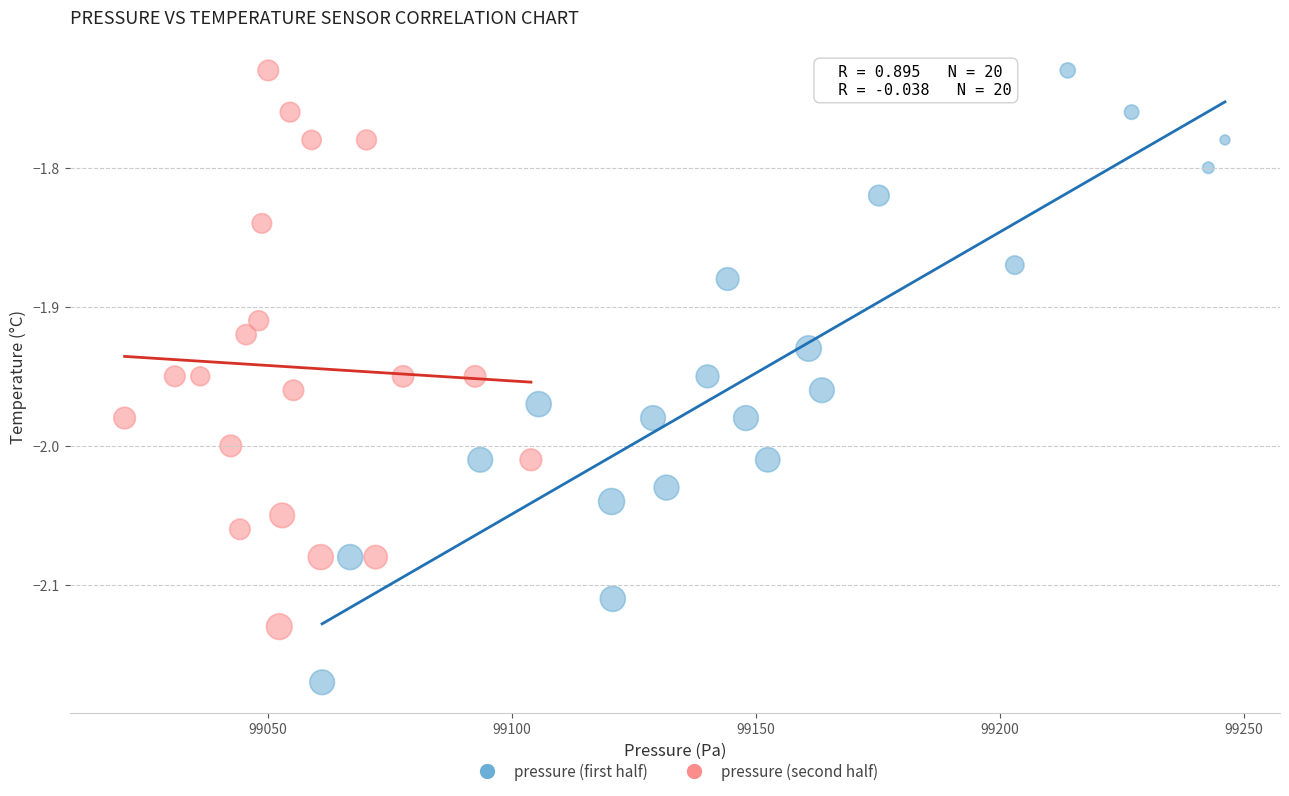

Which series has the largest Y range (max minus min)?

pressure (first half)